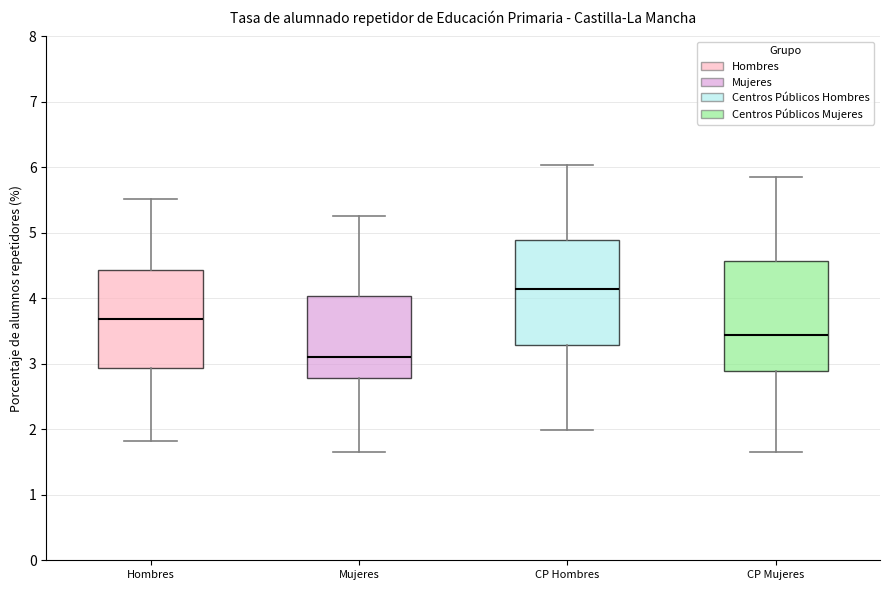

Where does the lower whisker of the box for Hombres end on the y-axis? The values are not printed on the chart, so give them approximately, as read against the axis.

1.8